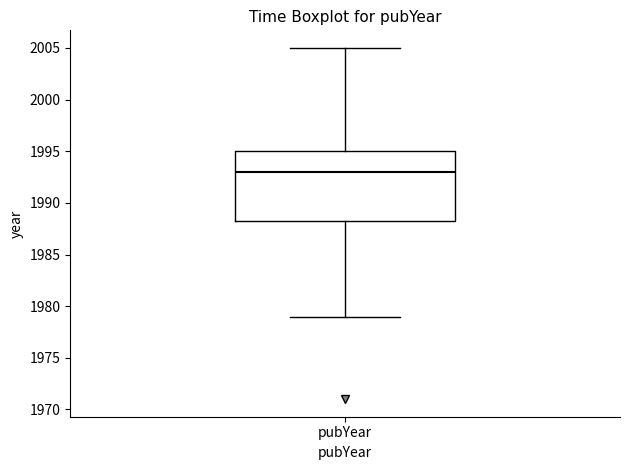

Read this box plot against the y-axis: the position of the median line, the range covered by the box, and the ends of both whiskers. The values are not printed on the chart, so give them approximately, as read against the axis.

median 1993.0, box 1988.5 to 1995.0, whiskers 1979.0 to 2005.0